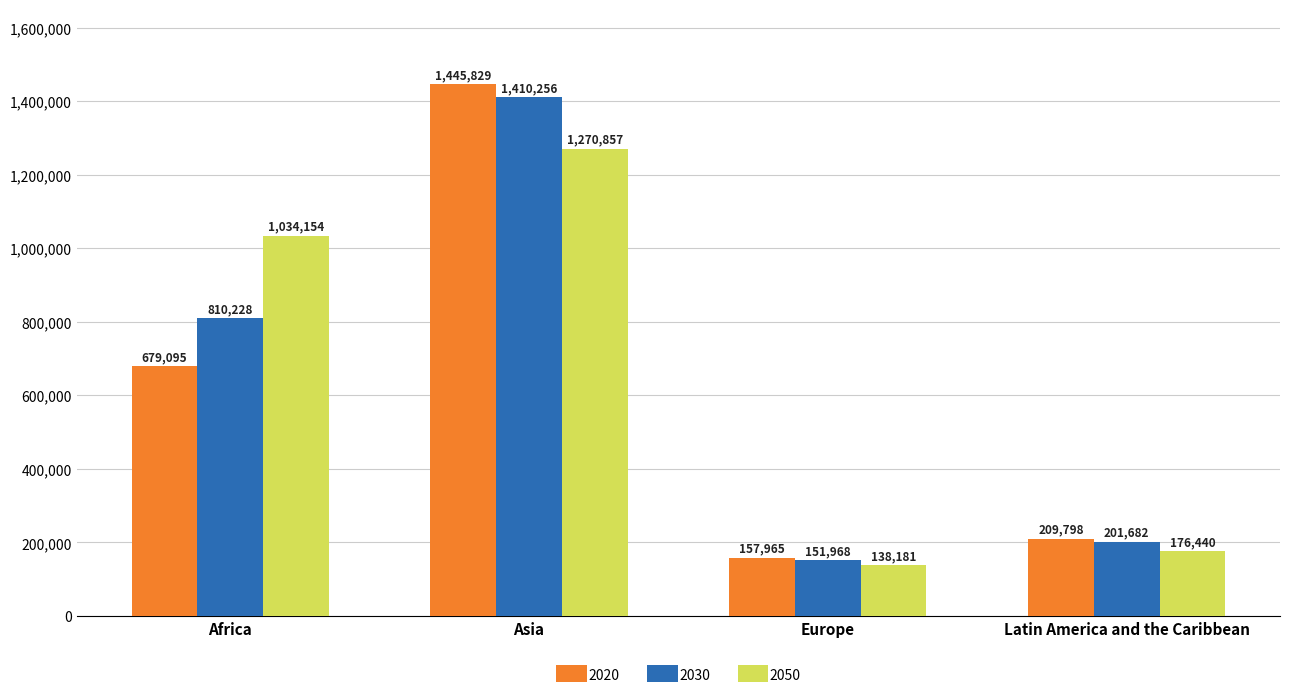

Rank the categories by 2030 value from lowest to highest.

Europe, Latin America and the Caribbean, Africa, Asia